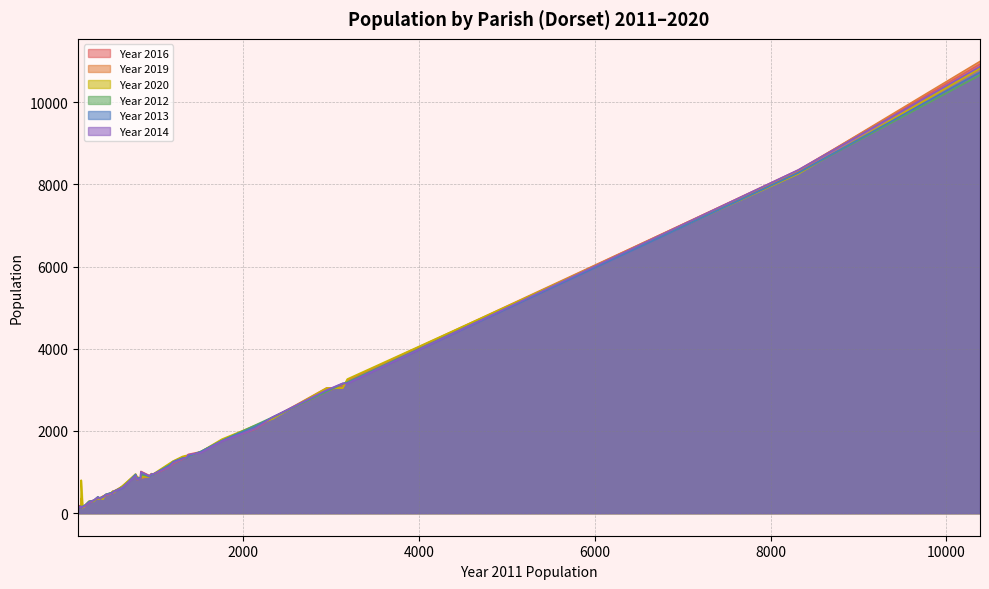

Count the number of data series in this chart.

6